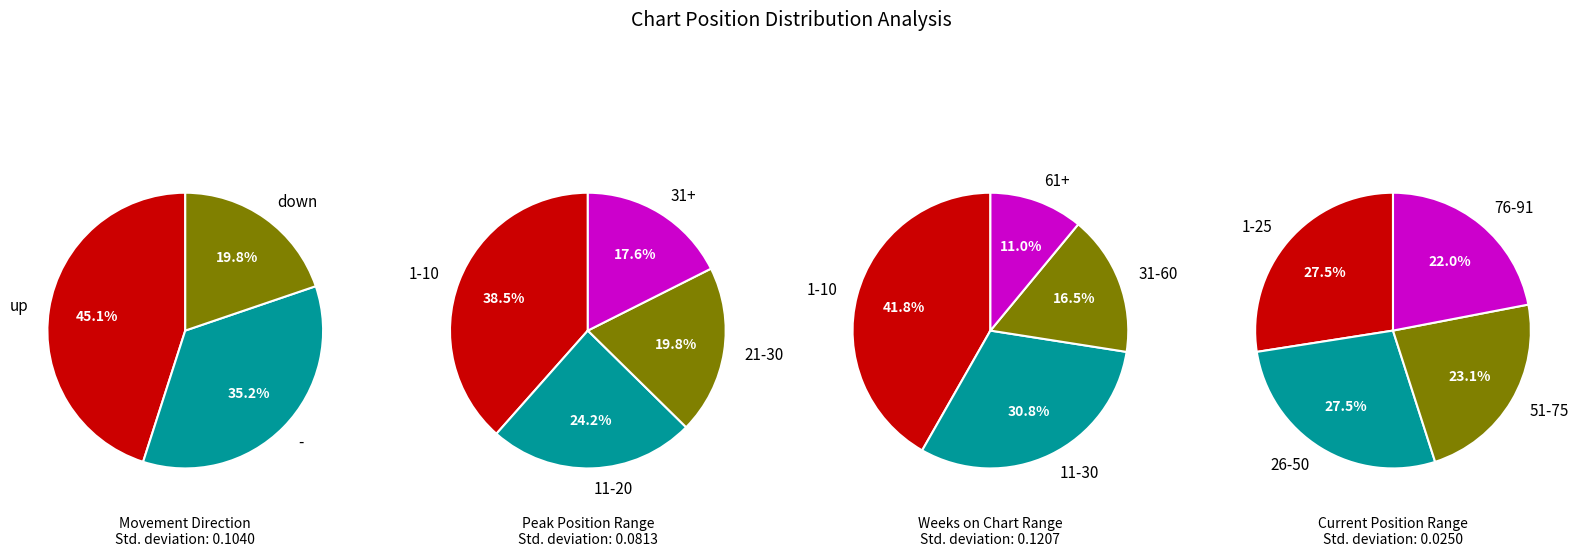

To the nearest percent, what is the combined percentage of up and down?

65%